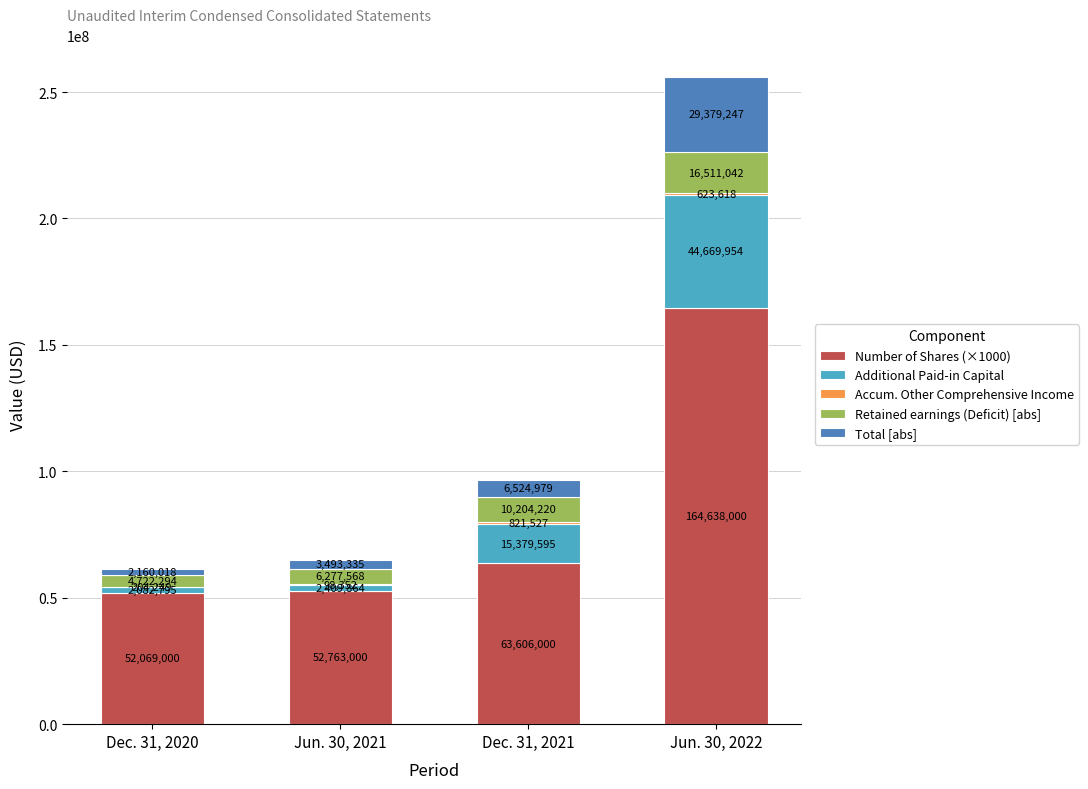

What is the total value across all series at Jun. 30, 2021?

65042119